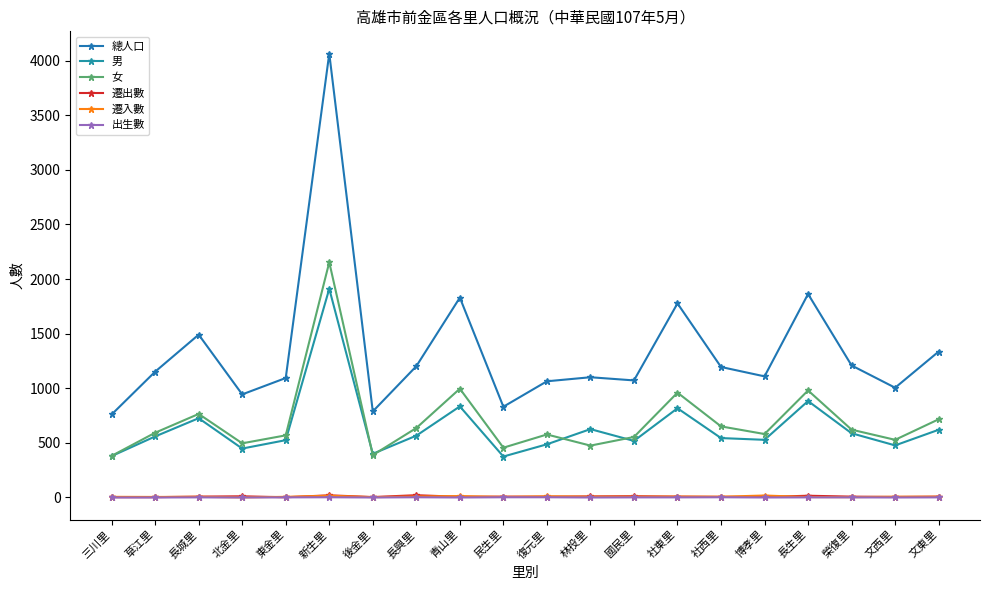

At which label is 總人口 closest to 2412?

長生里